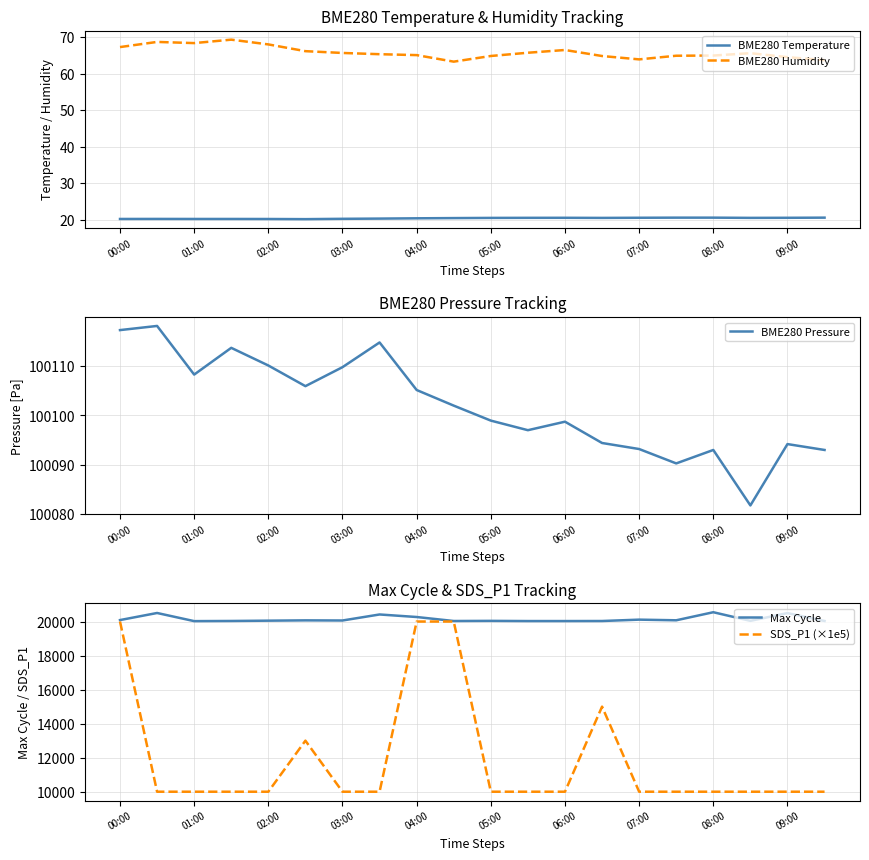

At which label is Max Cycle closest to 20285?

04:00